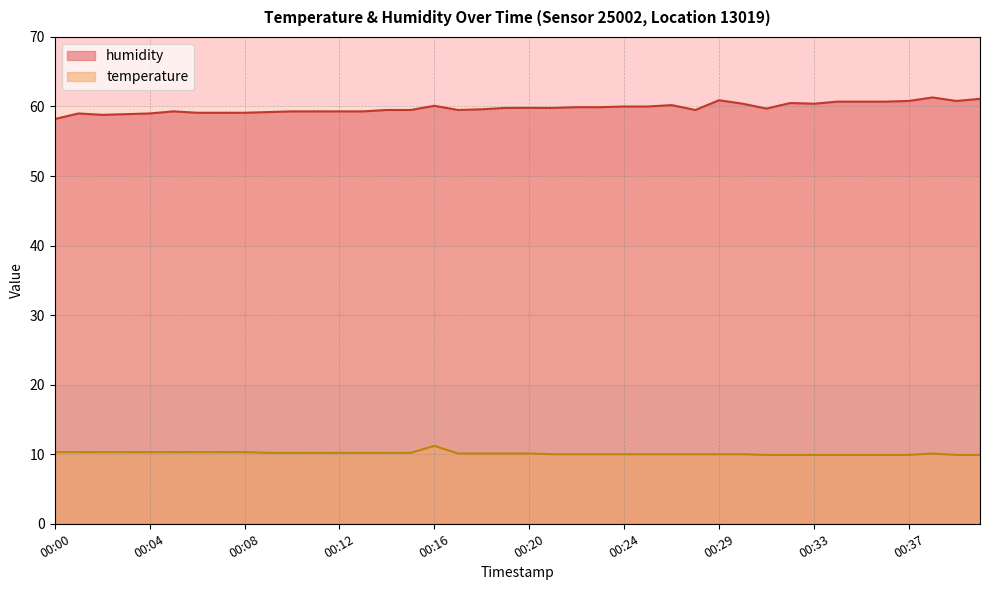

What is the difference between the maximum and minimum values in the temperature series?

1.3